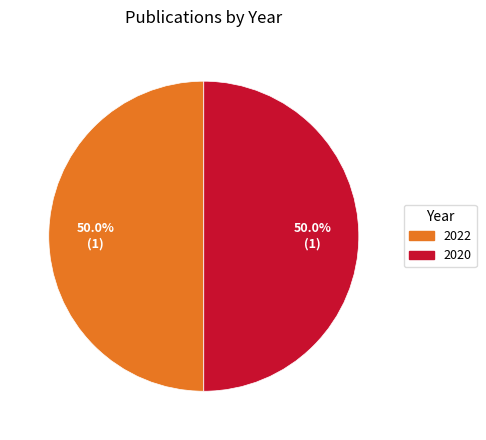

To the nearest percent, what is the combined percentage of 2020 and 2022?

100%